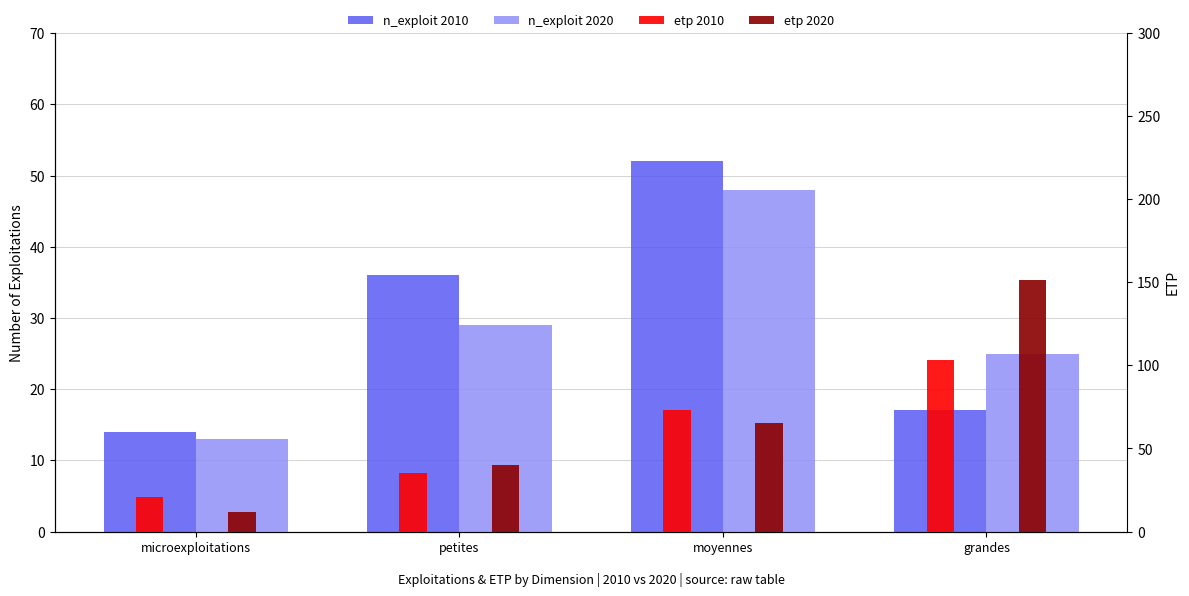

Which category has the highest value in the etp 2020 series?

grandes